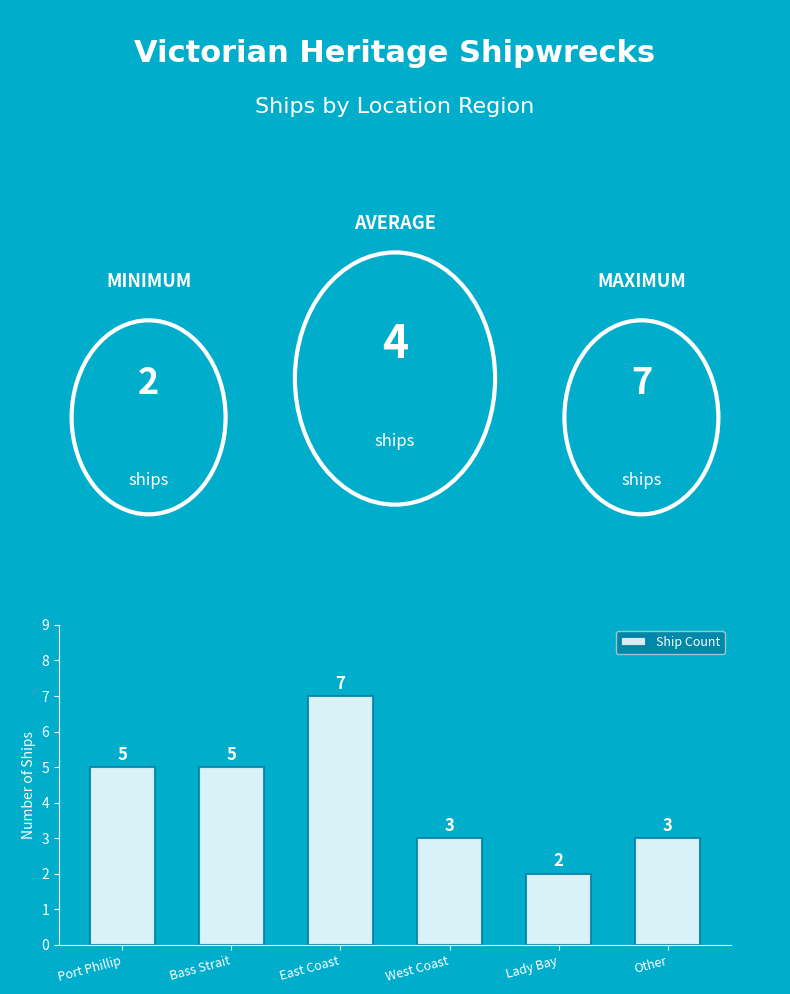

The chart shows a value of 1 at Lady Bay. True or false?

False